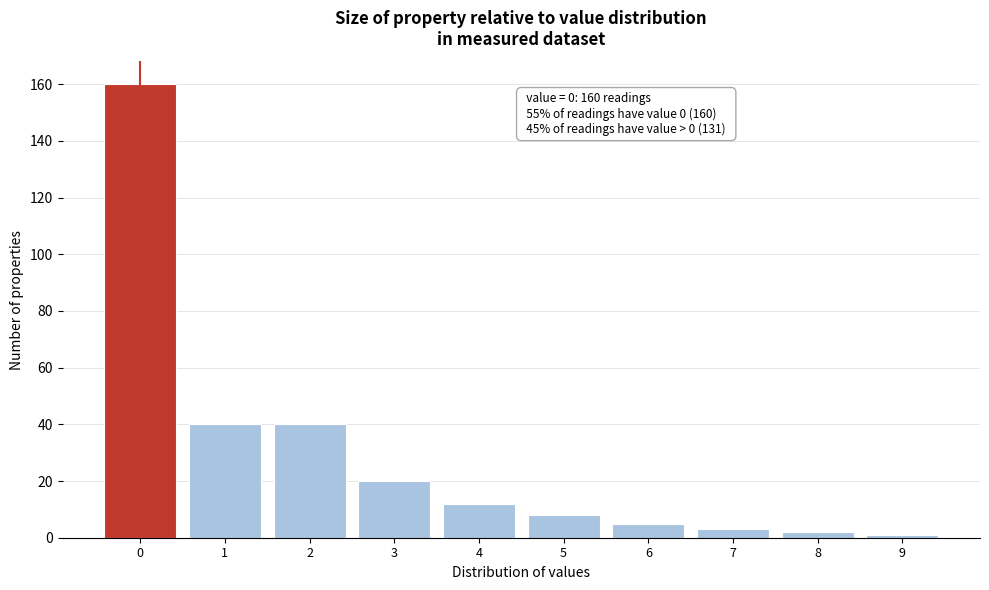

Reading left to right, list all the values displayed in this chart.

0=160	1=40	2=40	3=20	4=12	5=8	6=5	7=3	8=2	9=1